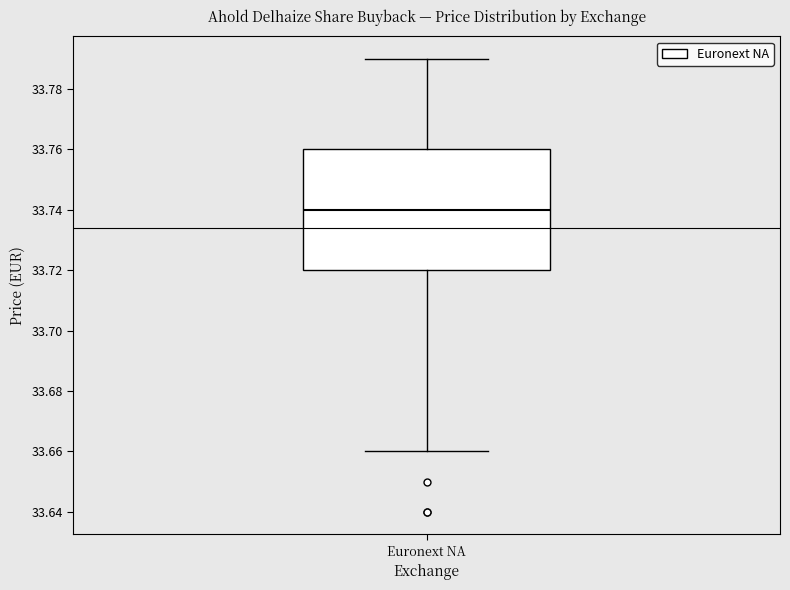

Where does the median line of the box for Euronext NA sit on the y-axis? The values are not printed on the chart, so give them approximately, as read against the axis.

33.74